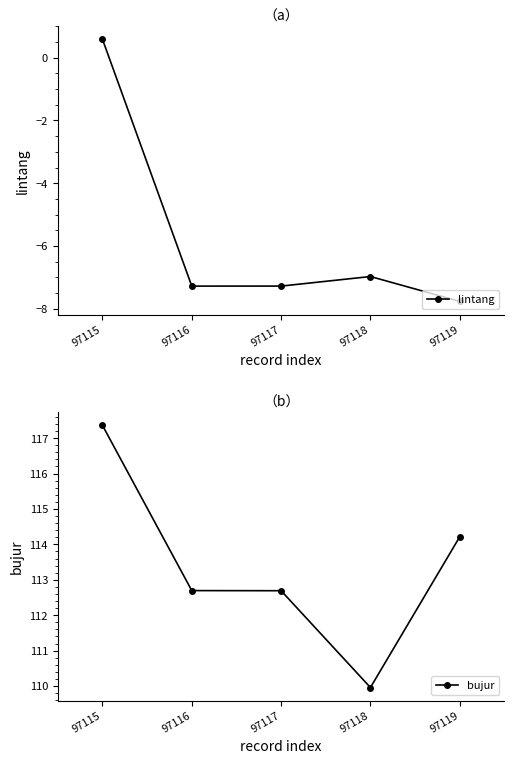

At which category does lintang reach its first local valley?

97116